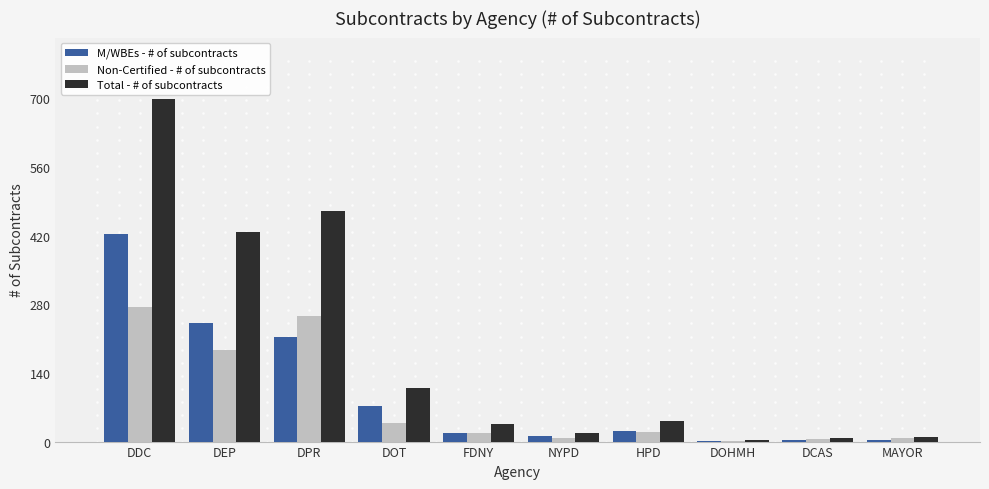

Which label corresponds to the largest value in the chart?

DDC